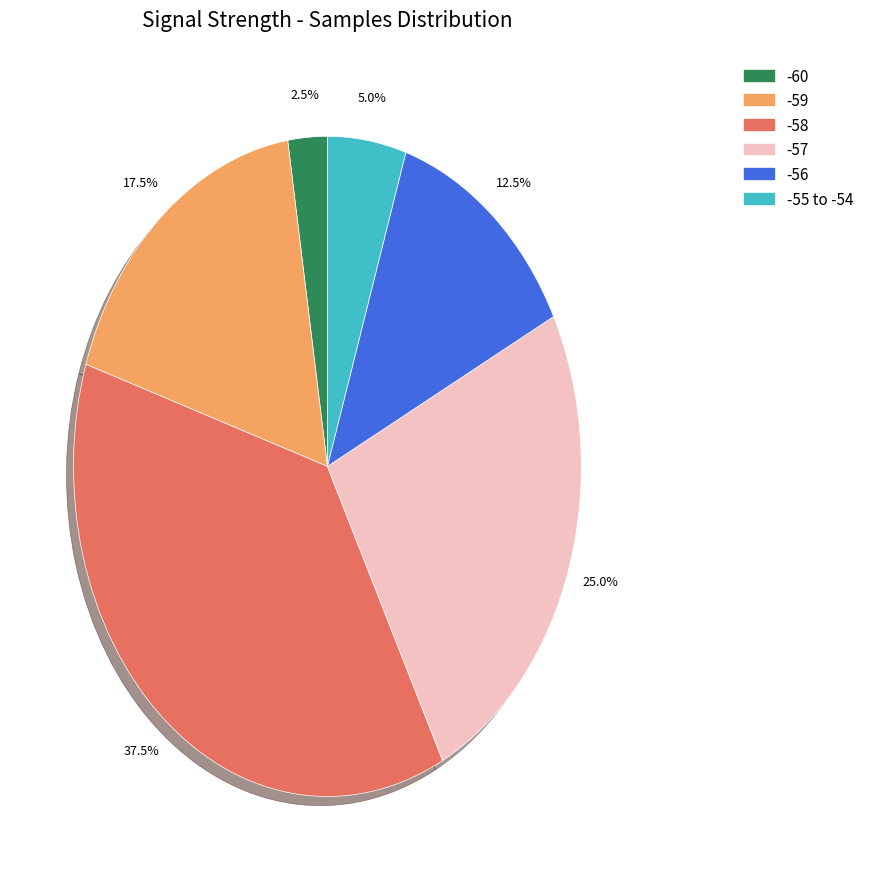

Which slice is the smallest?

-60